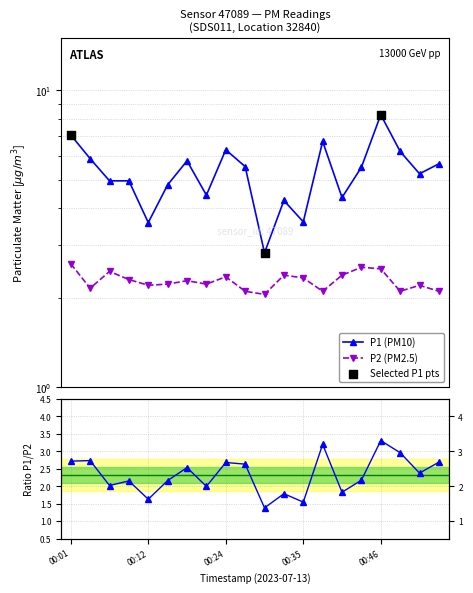

At which category is the sum across all series the highest?

00:46